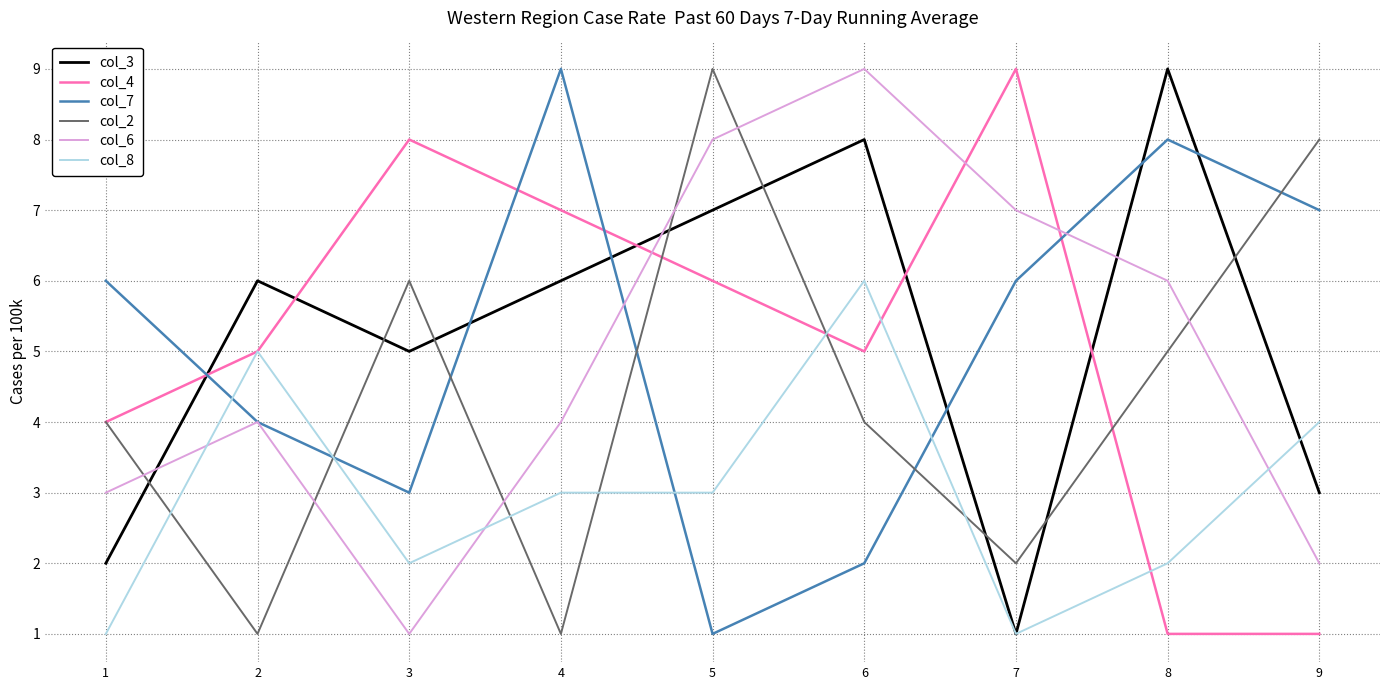

Read the col_4 value at 8.

1